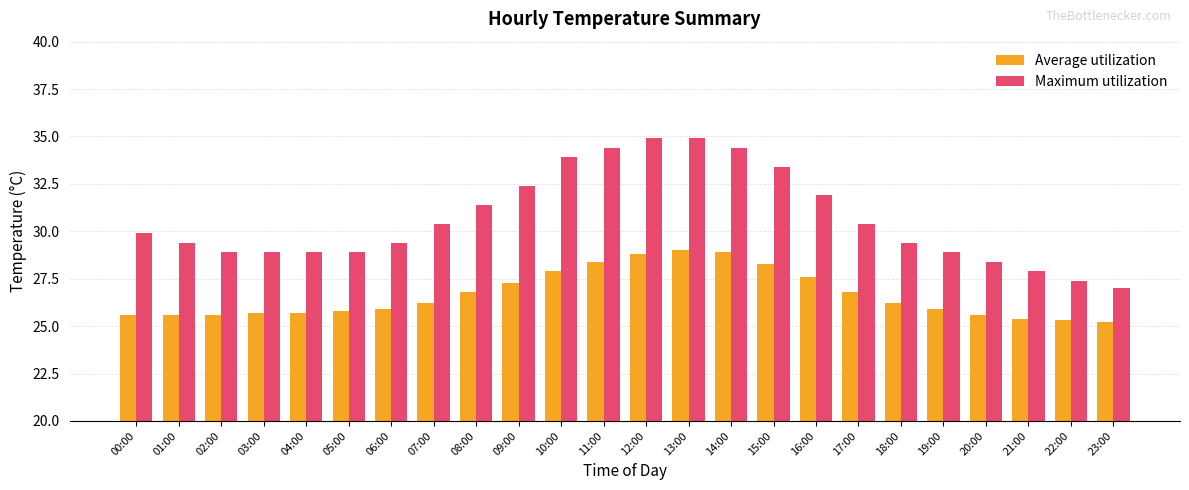

How many values in the Average utilization series exceed 26?

12